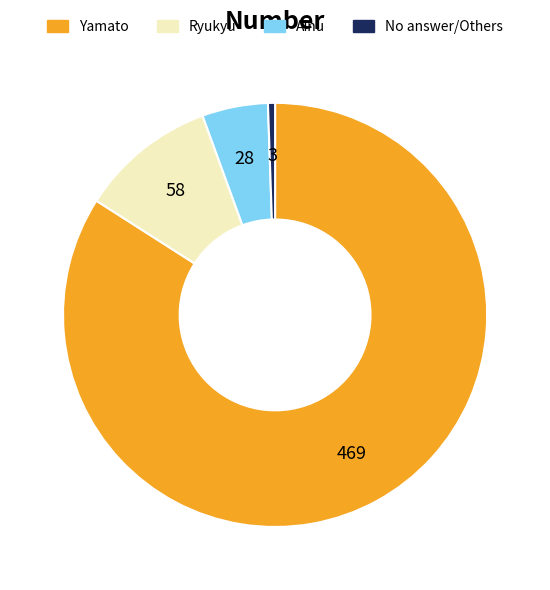

How many slices are in this pie chart?

4